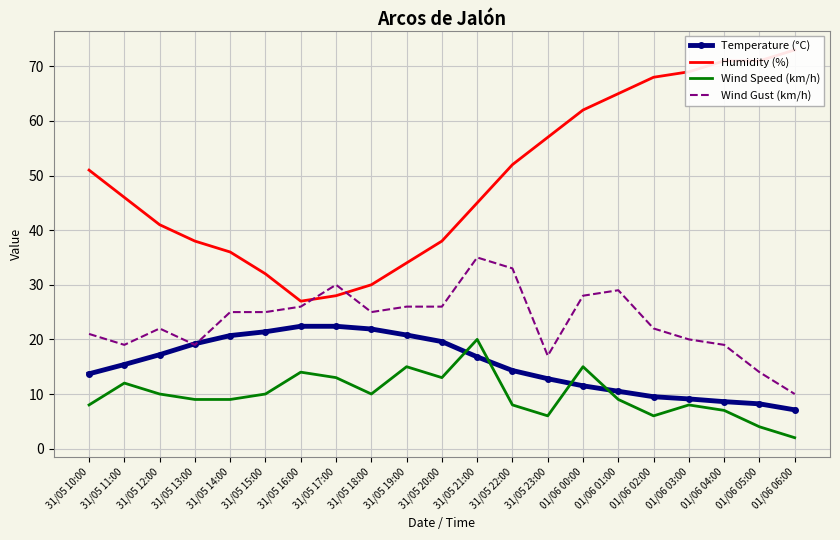

The value of Temperature (°C) at 31/05 10:00 is 24.2. True or false?

False